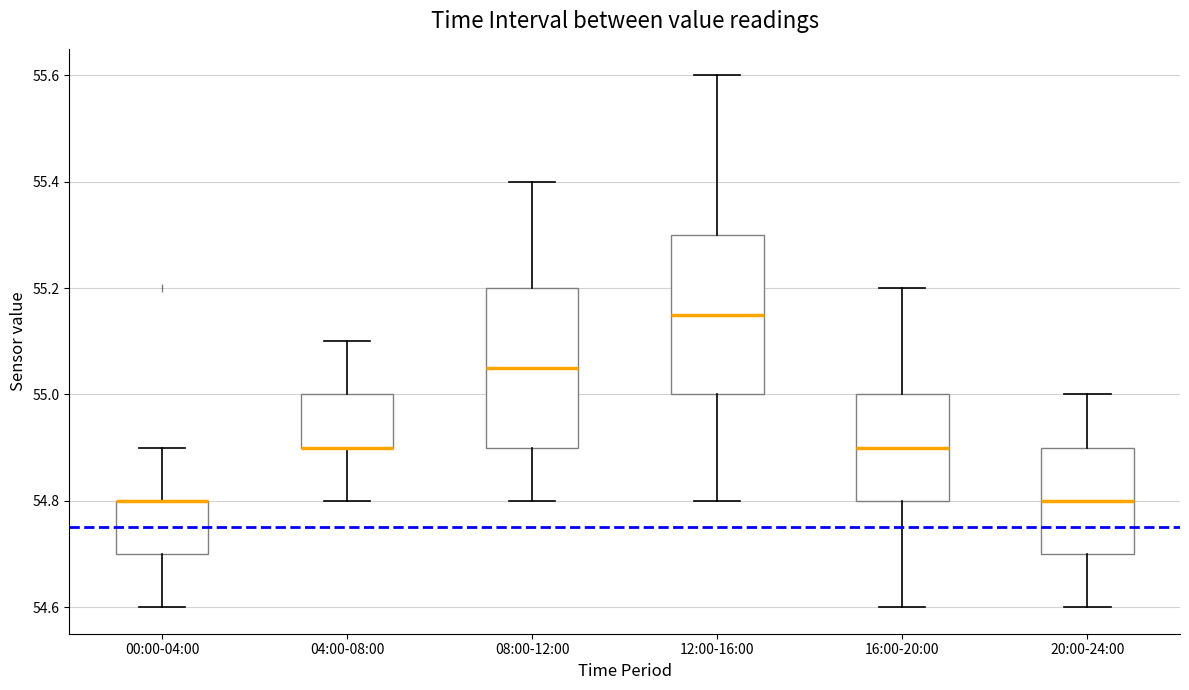

Where does the upper whisker of the box for 04:00-08:00 end on the y-axis? The values are not printed on the chart, so give them approximately, as read against the axis.

55.10